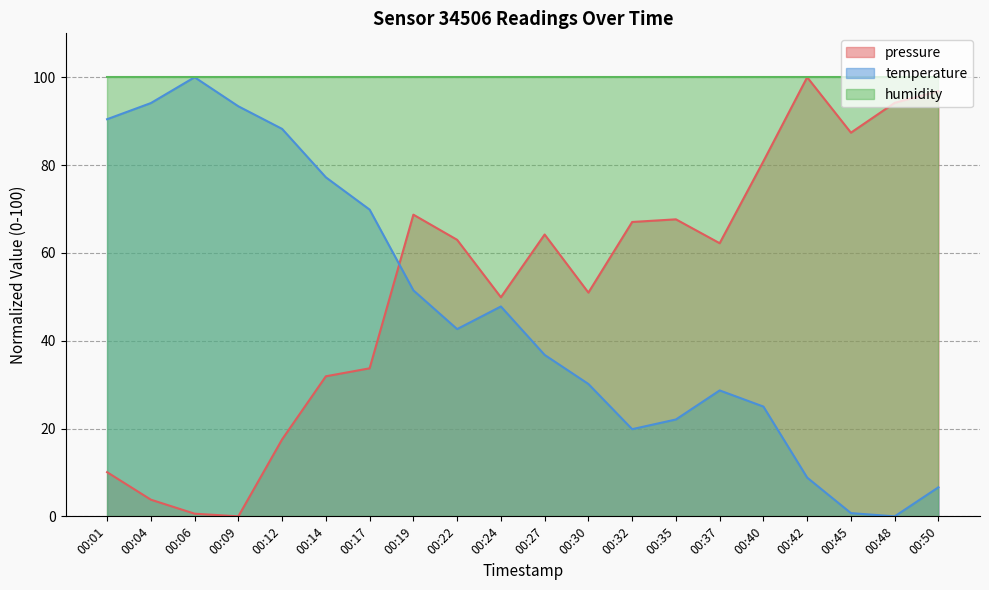

Does the chart display data point markers on the line(s)?

No